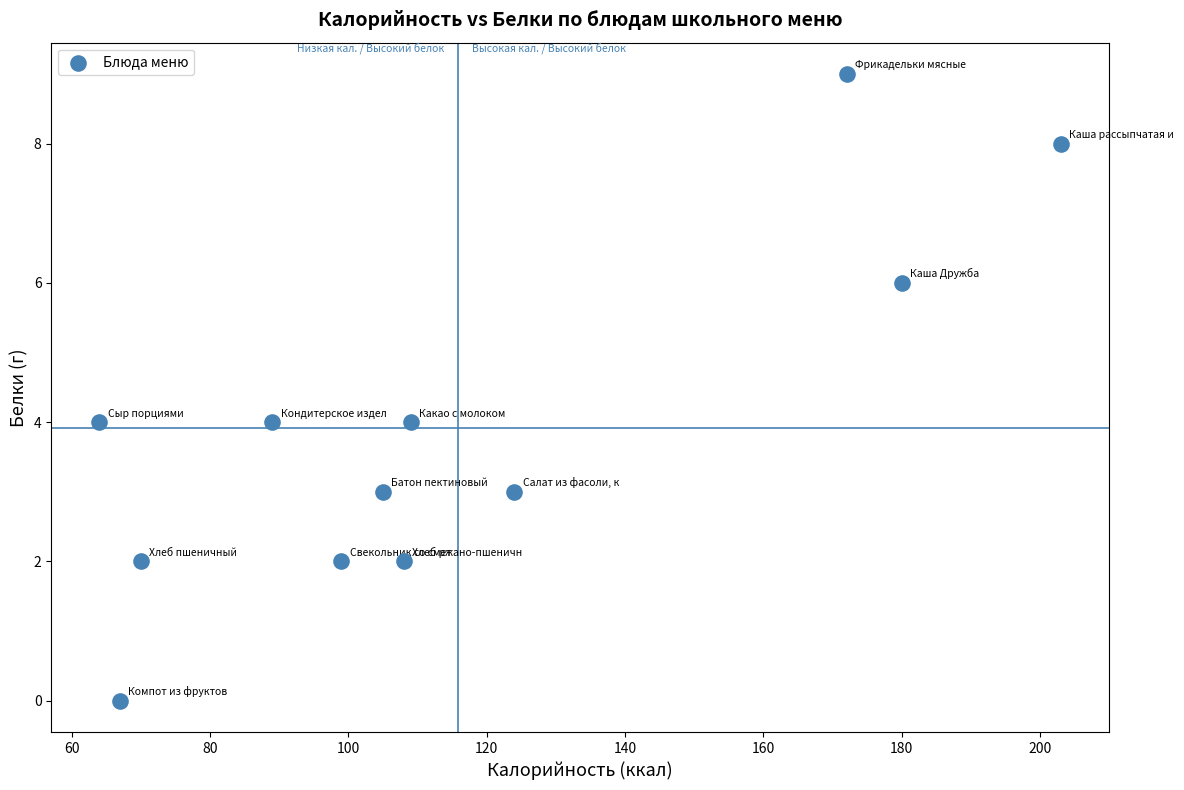

What is the range of X values (max minus min)?

139